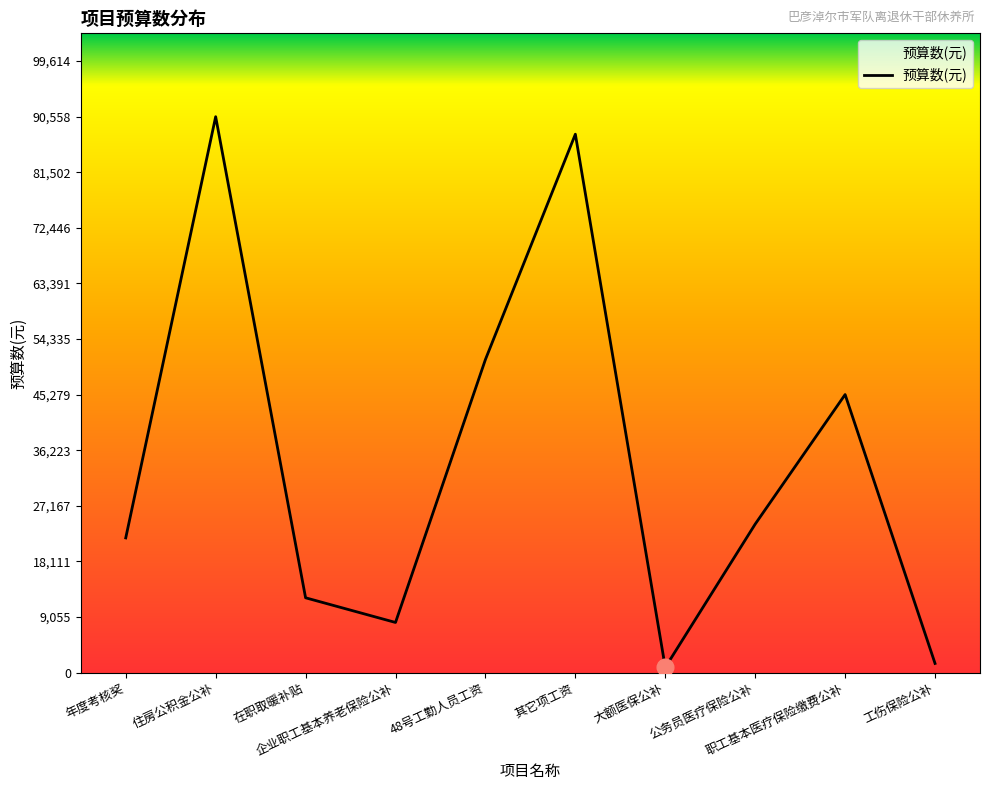

What is the difference between the maximum and minimum values?

89718.7